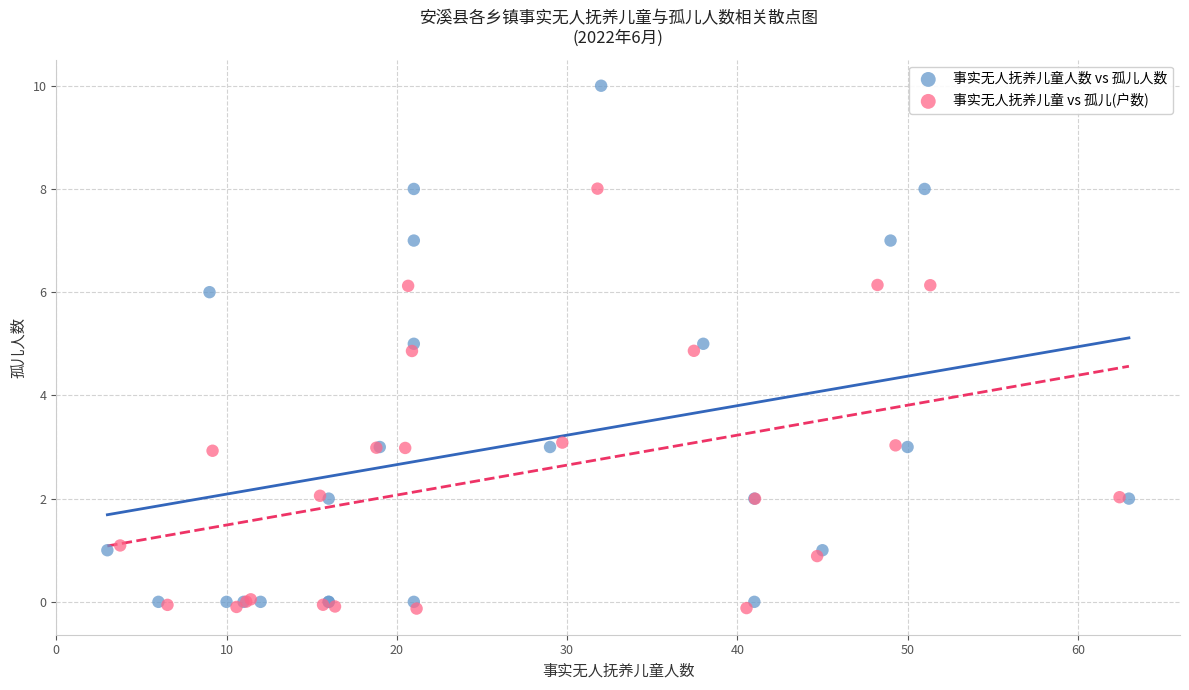

Which series reaches the maximum Y coordinate?

事实无人抚养儿童人数 vs 孤儿人数